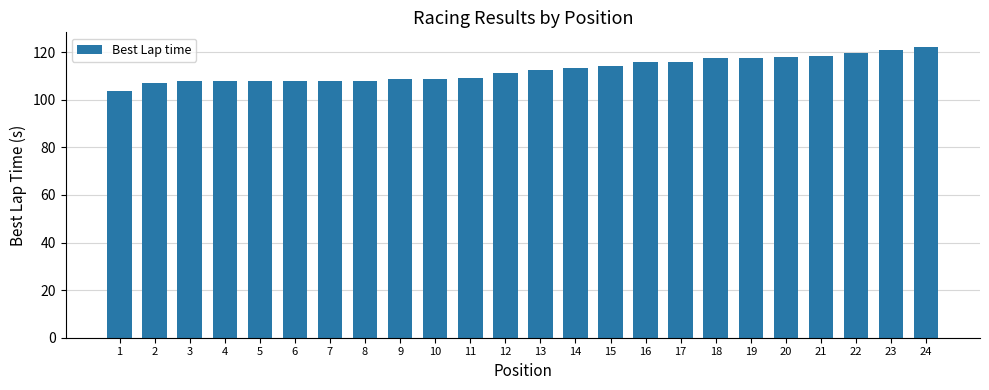

True or false: the data shows 108.7 at 9.

True